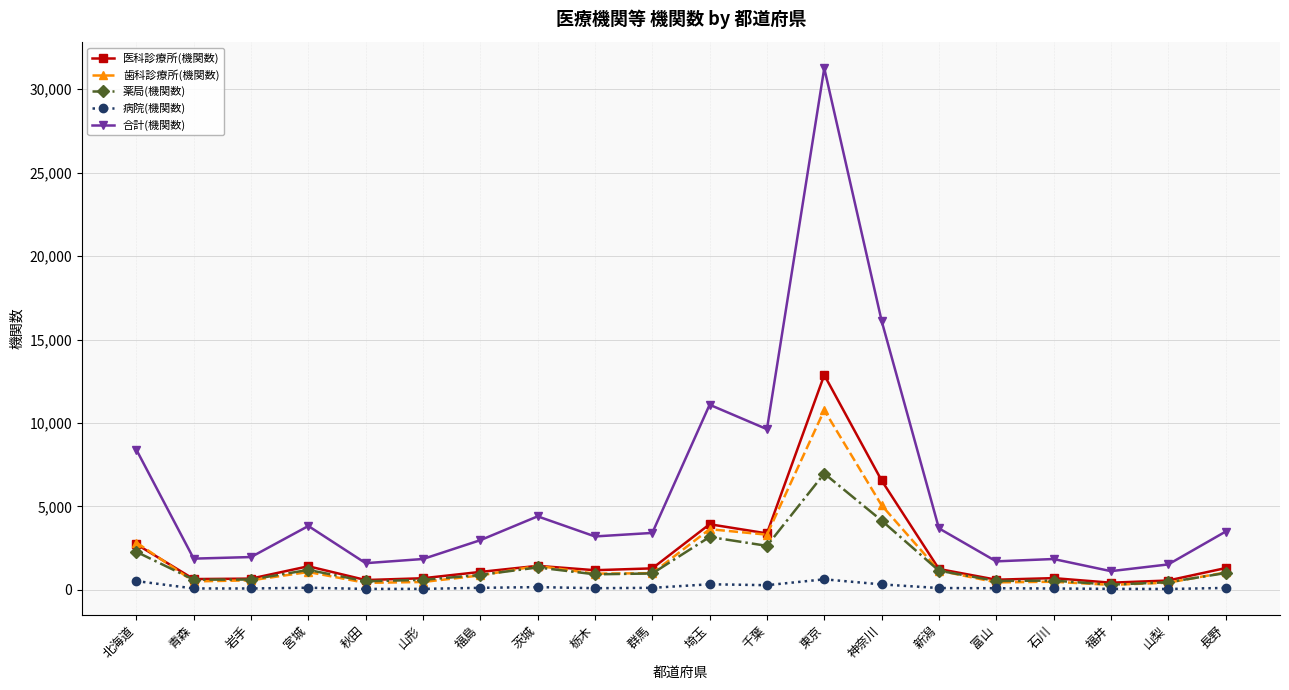

What is the spread (max minus min) of values at 石川?

1765